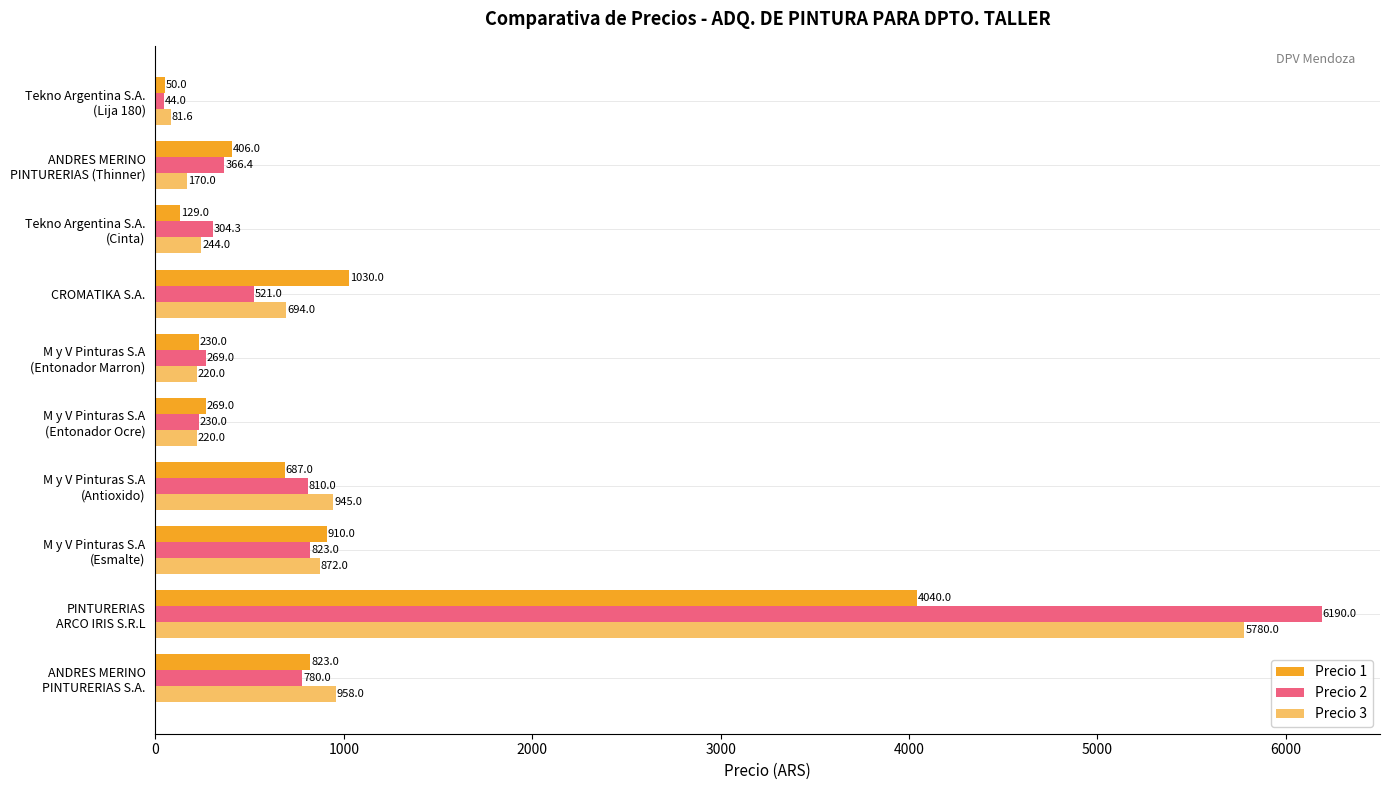

How many data points does each series have?

10